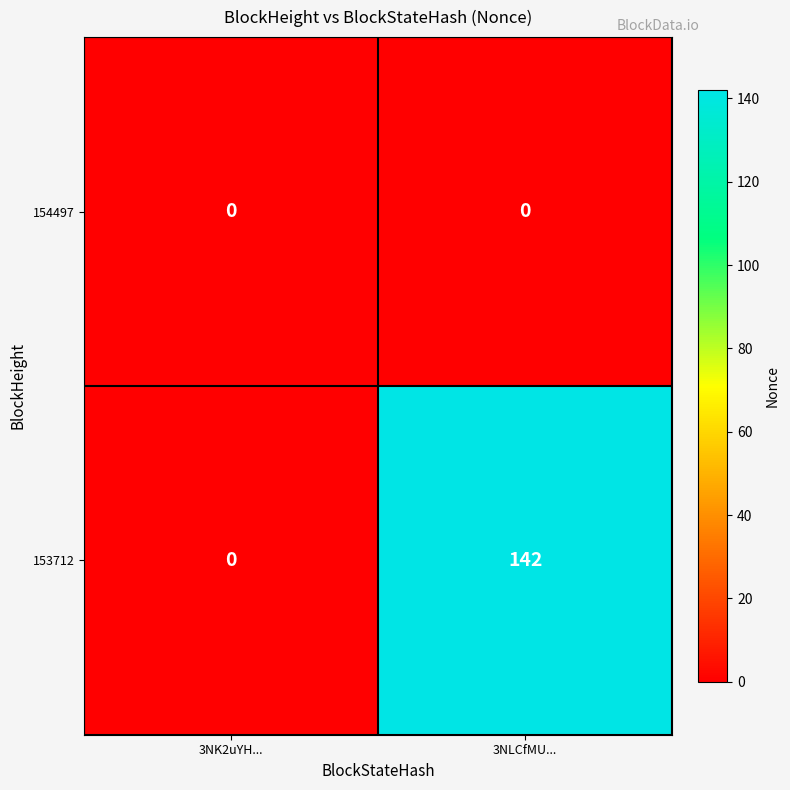

What is the sum of the 153712 values at 3NK2uYH... and 3NLCfMU...?

142